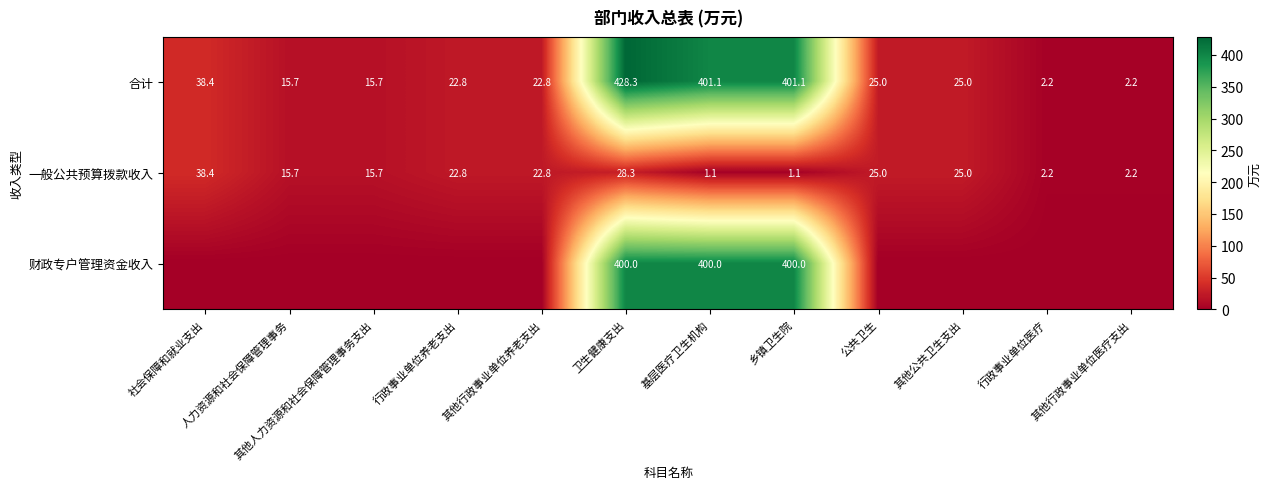

The 一般公共预算拨款收入 series shows 25.9 at 人力资源和社会保障管理事务. True or false?

False